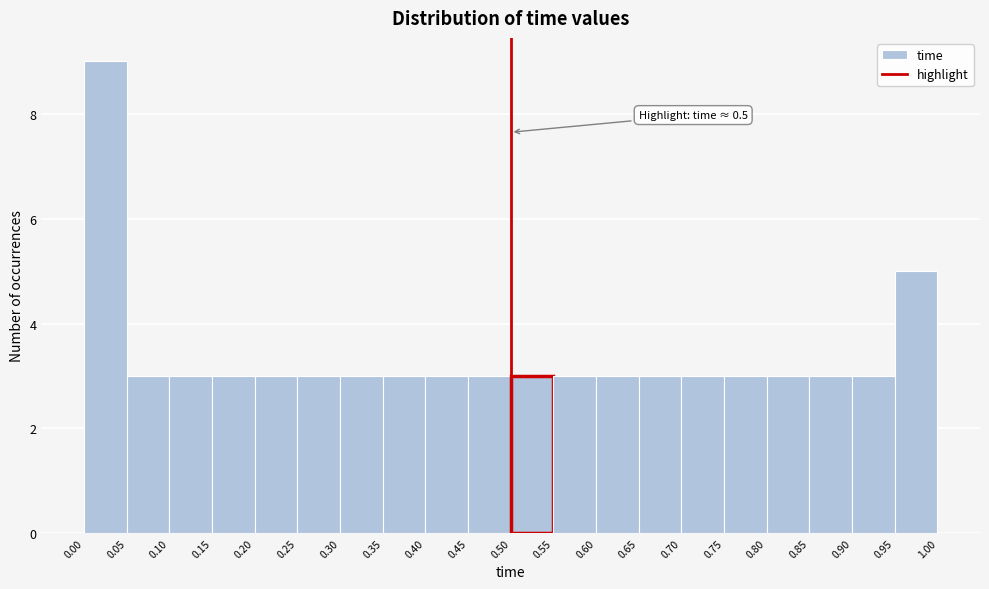

Which range on the x-axis has the tallest bar?

0.00 to 0.05